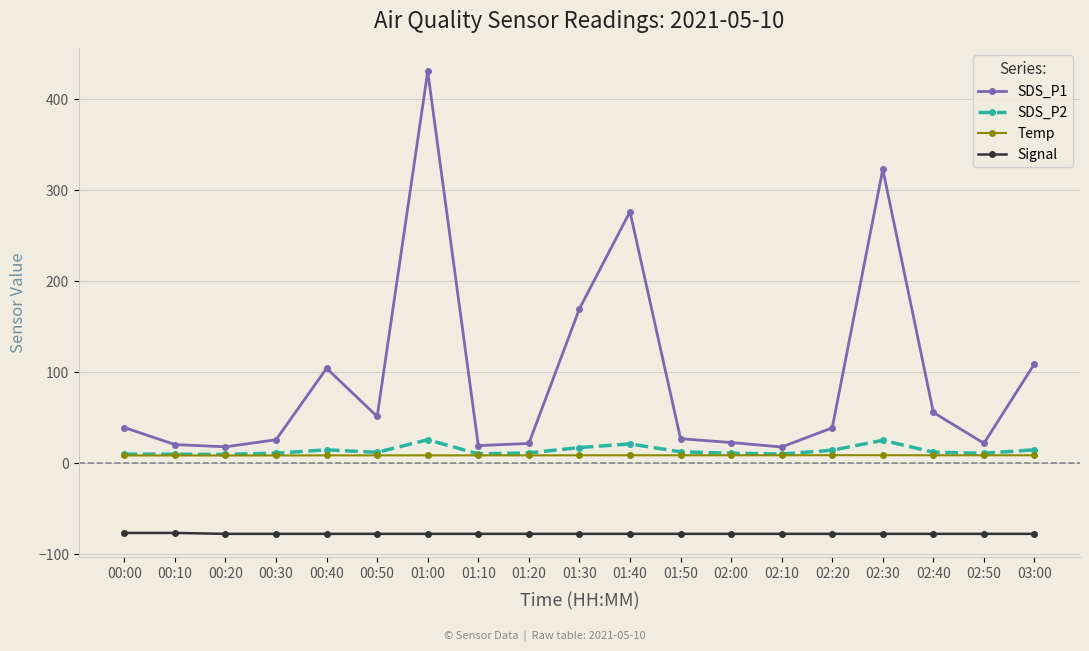

What is the average value of the Temp series?

8.3